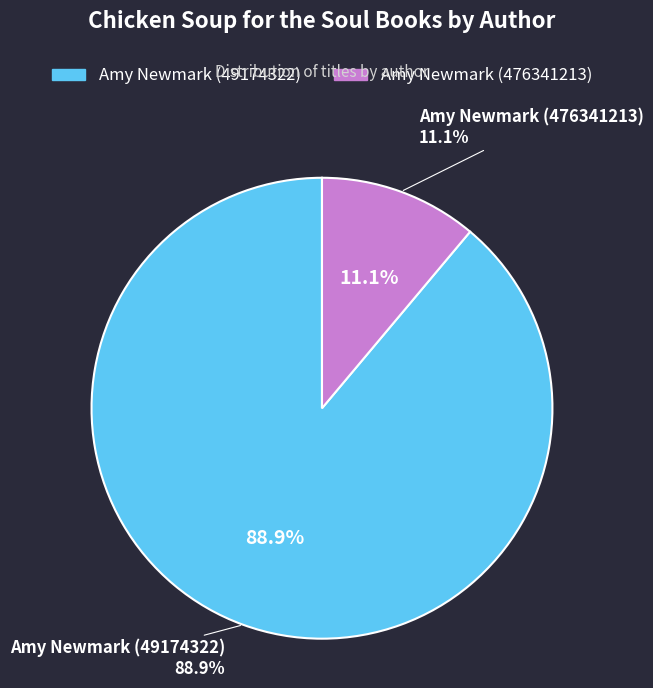

The Amy Newmark (476341213) slice represents 1% of the pie. True or false?

False